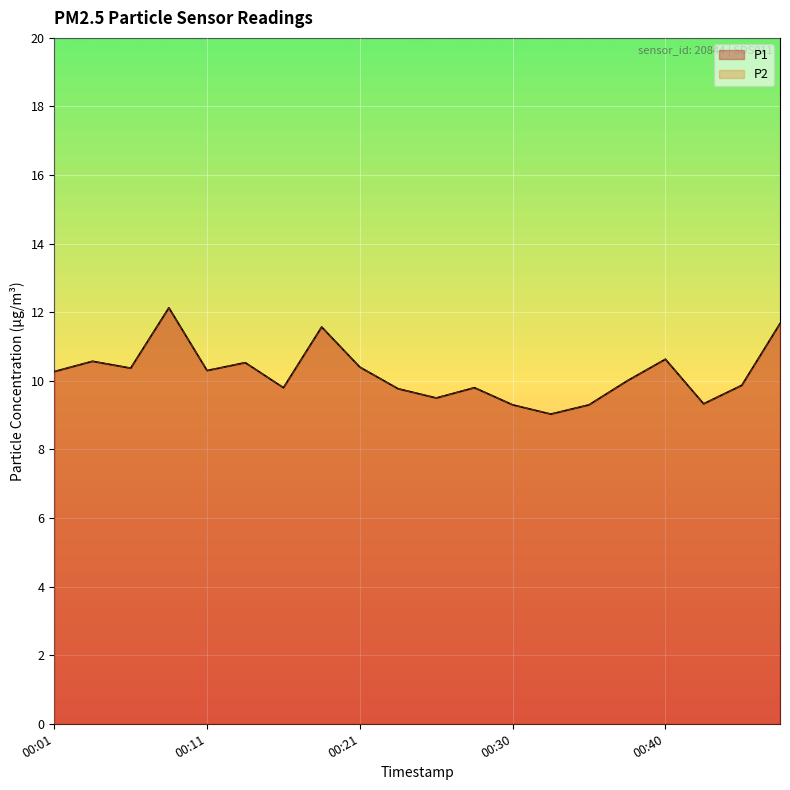

The P1 series shows 10.4 at 00:06. True or false?

True